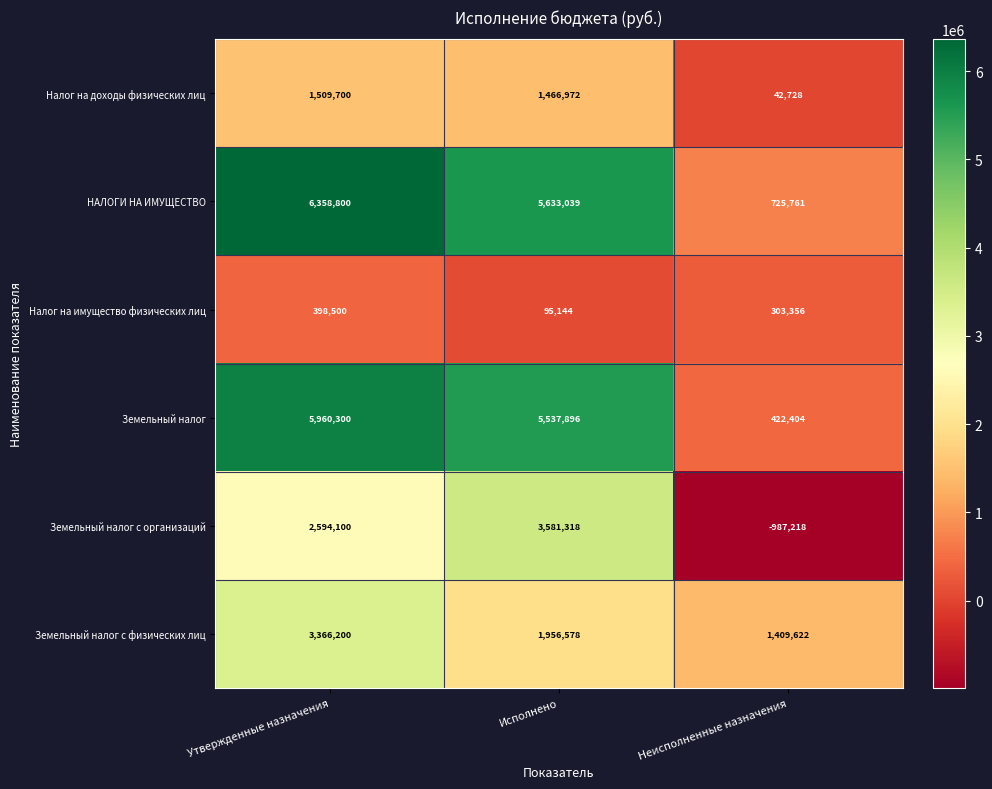

What is the difference between the highest and lowest values at Исполнено?

5537895